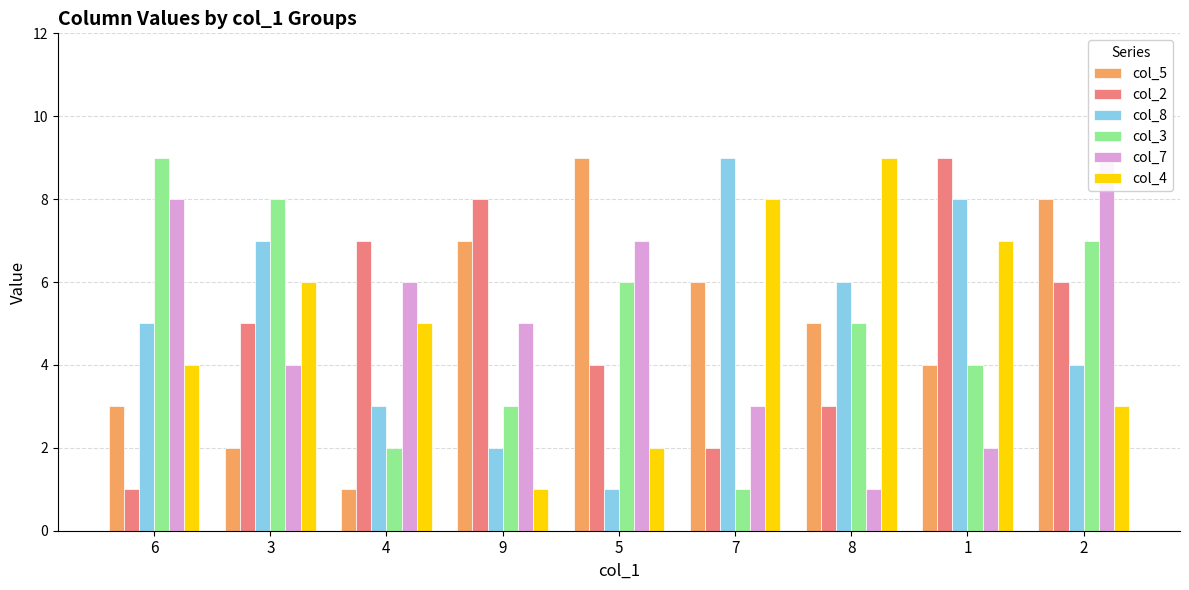

Where does the col_5 series first go above 5?

9